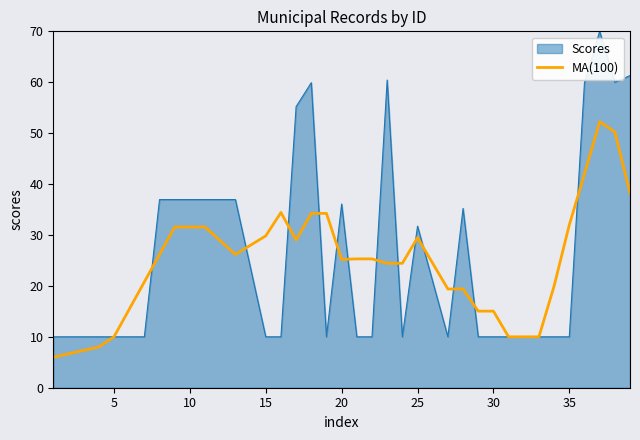

What is the greatest value displayed?

70.0